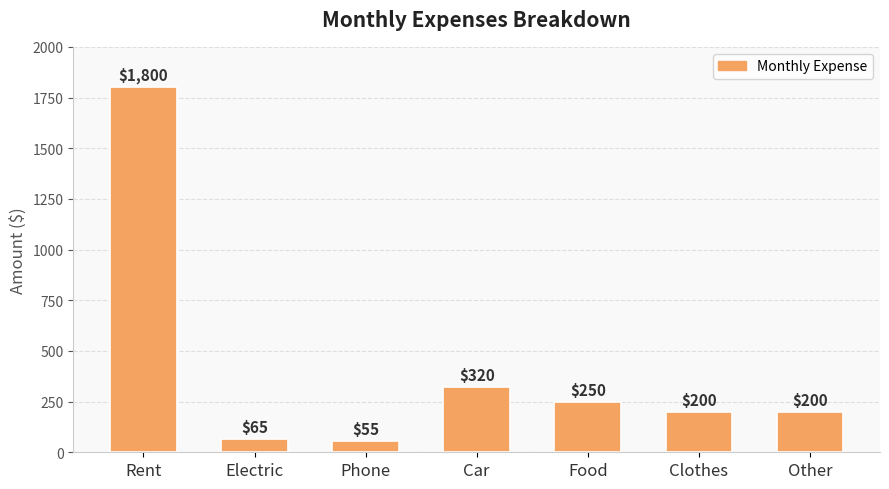

Is it true that the value at Food is 250?

True